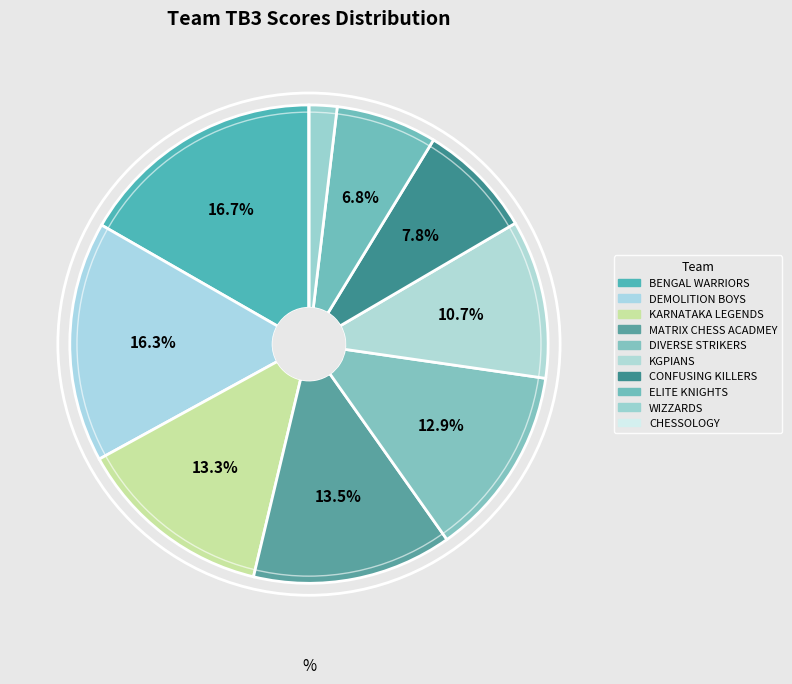

Approximately how many times larger is the value at CONFUSING KILLERS compared to DIVERSE STRIKERS?

0.6